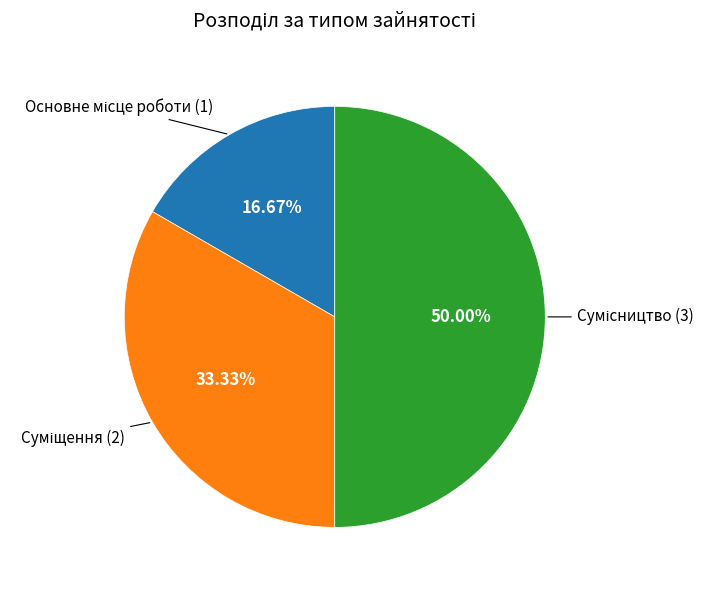

Which slice is the smallest?

Основне місце роботи